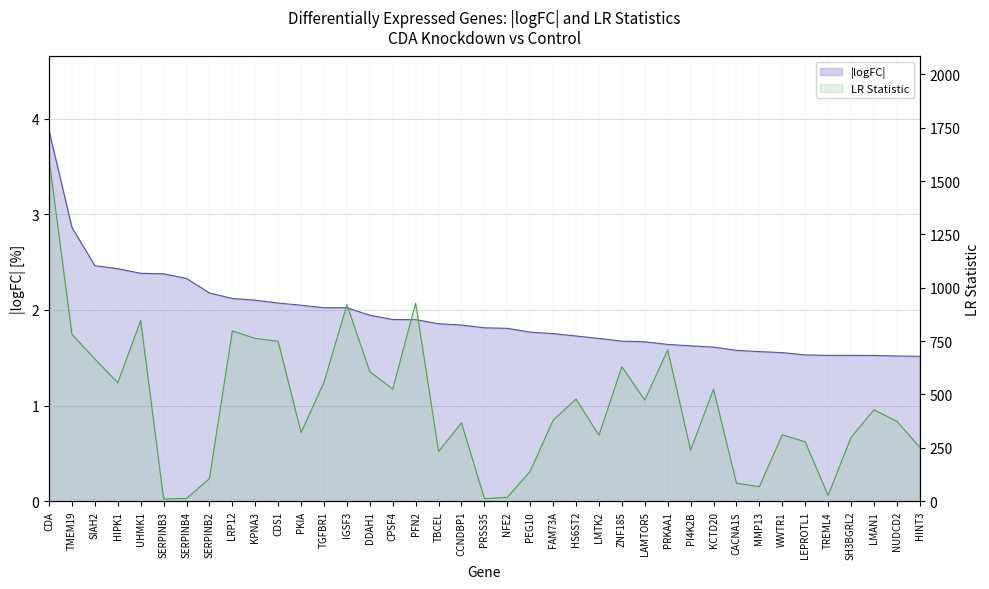

What is the sum of all logFC values?

75.3